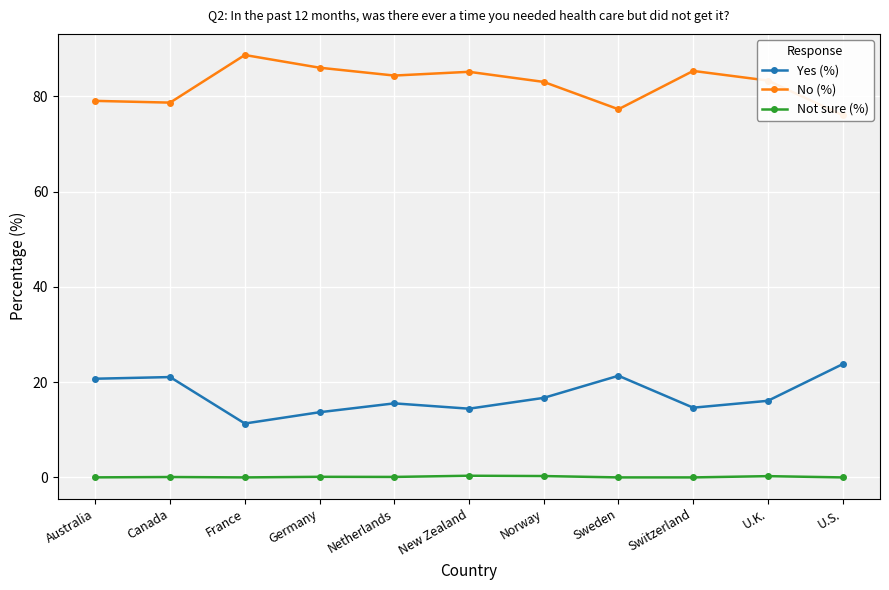

What is the total value across all series at Australia?

99.8